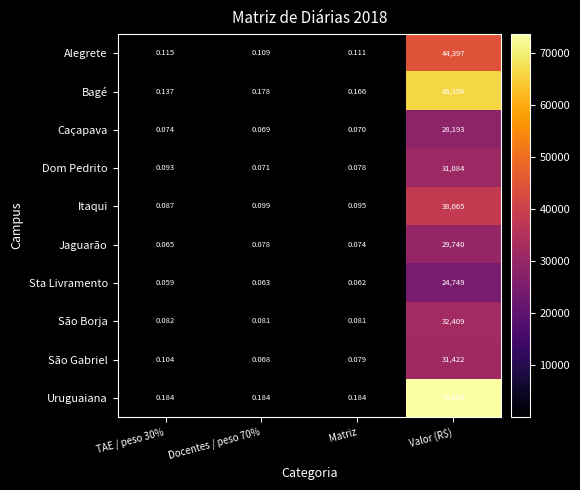

Between Matriz and Valor (R$), which series saw the biggest shift?

Uruguaiana